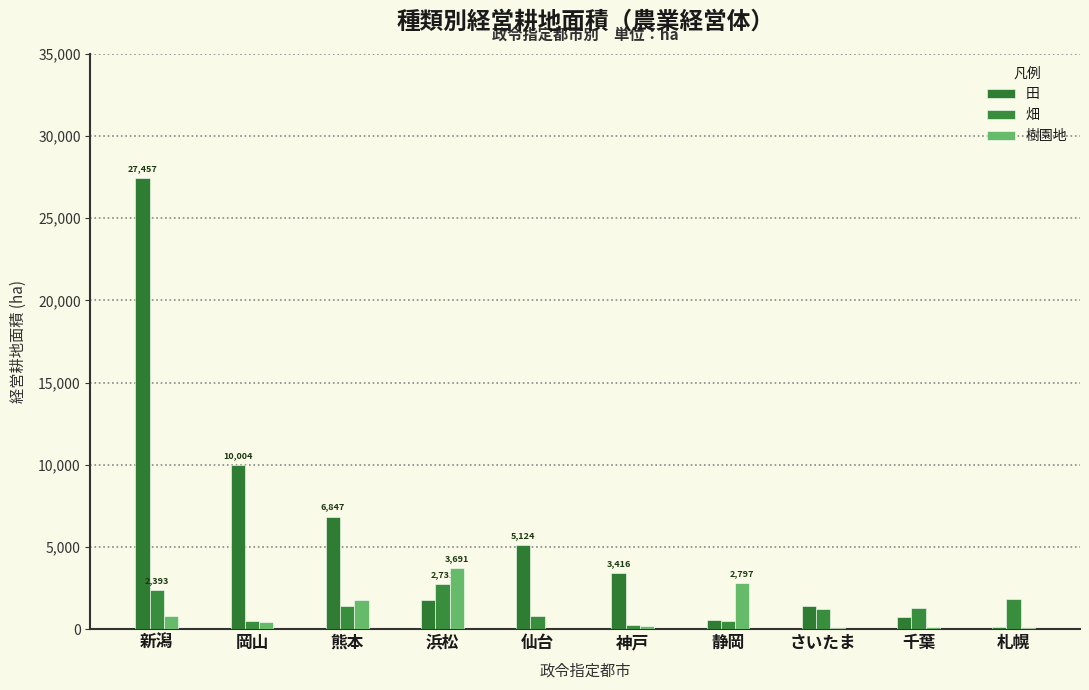

Are the bars horizontal?

No